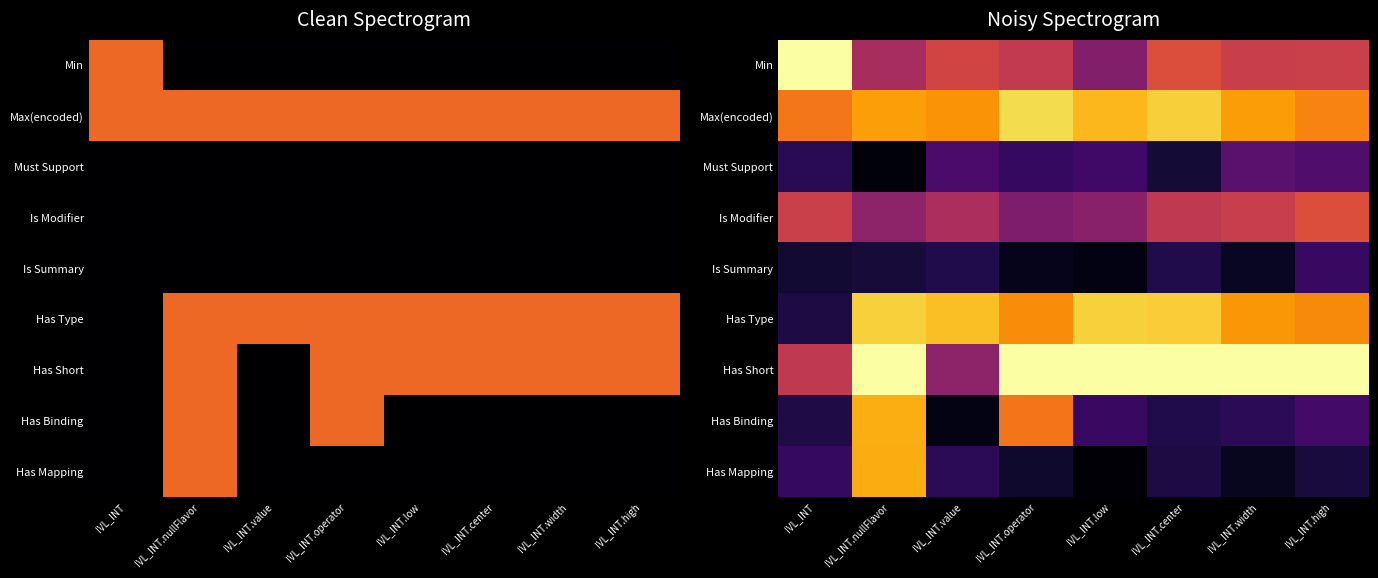

What is the highest value of the Max(encoded) series?

1.4